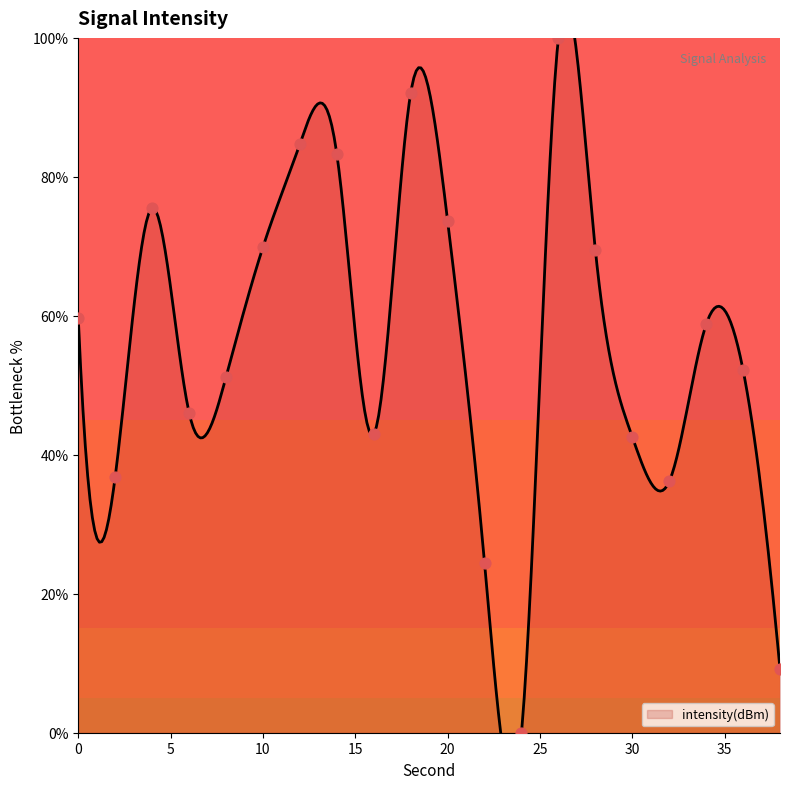

Which has a higher value, 14 or 10?

14